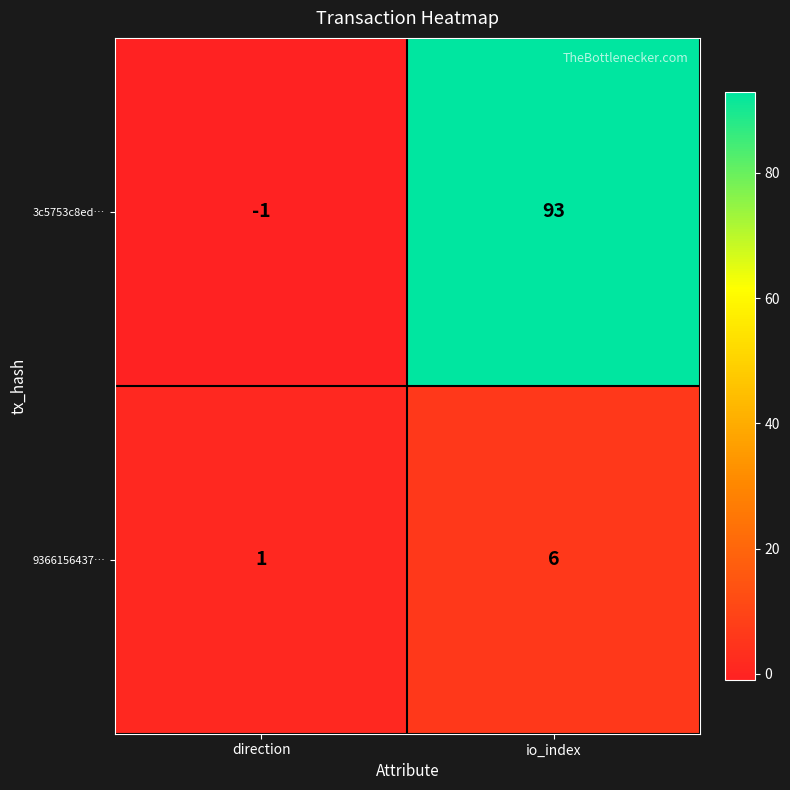

What is the difference between the 9366156437… values at io_index and direction?

5